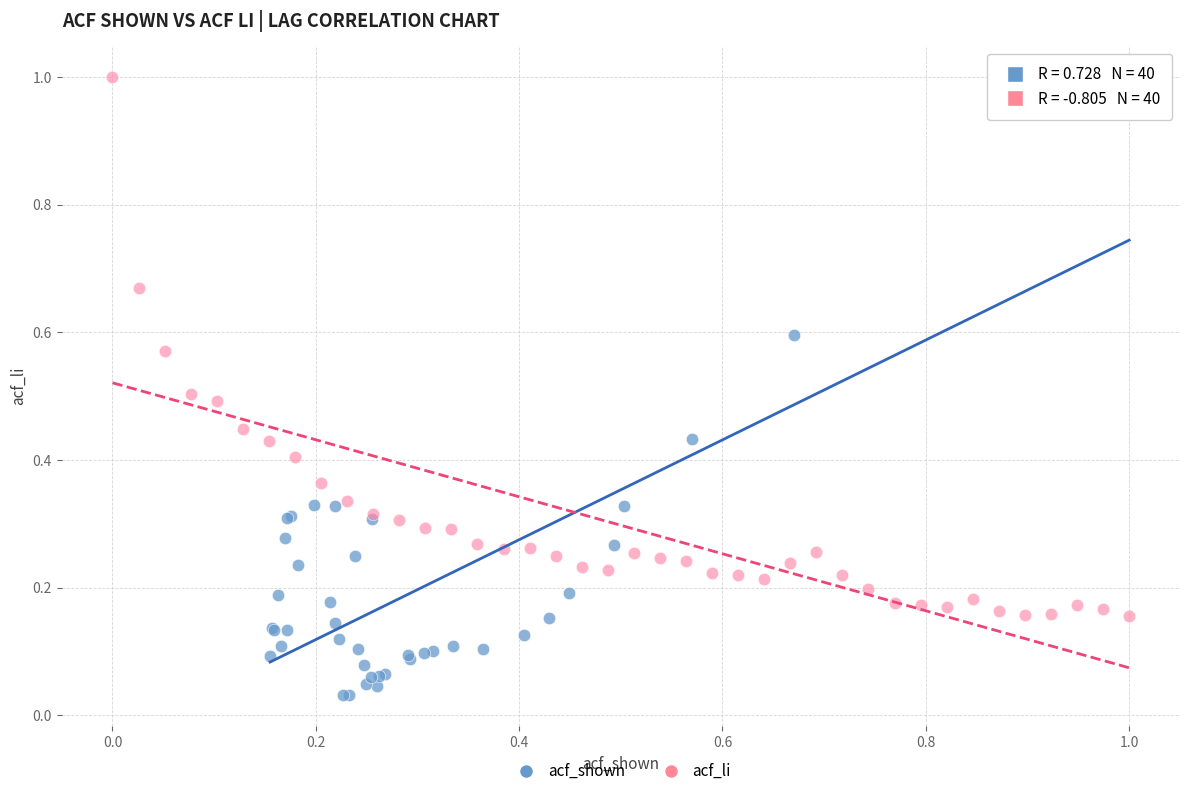

Which series contains the lowest Y value?

acf_shown